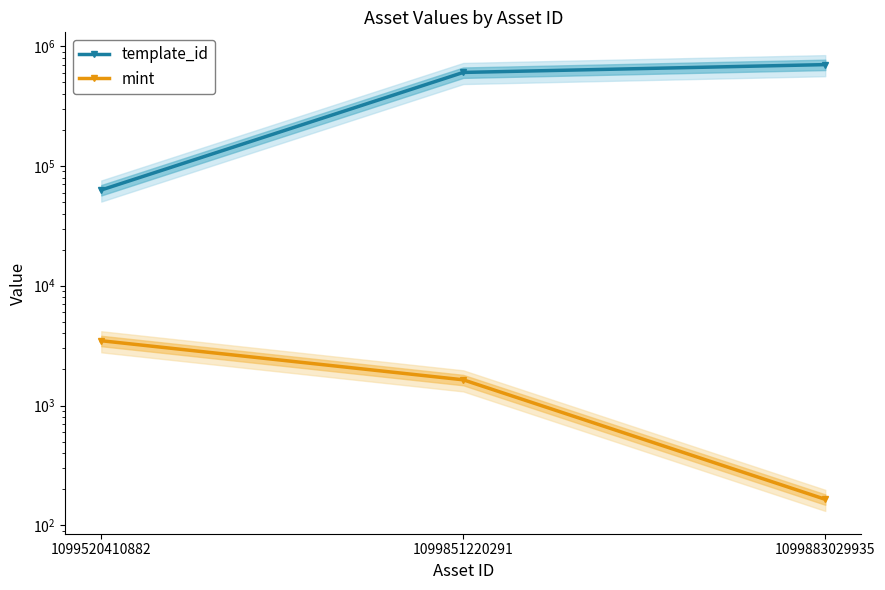

What is the difference between the maximum and second lowest values in the mint series?

1836